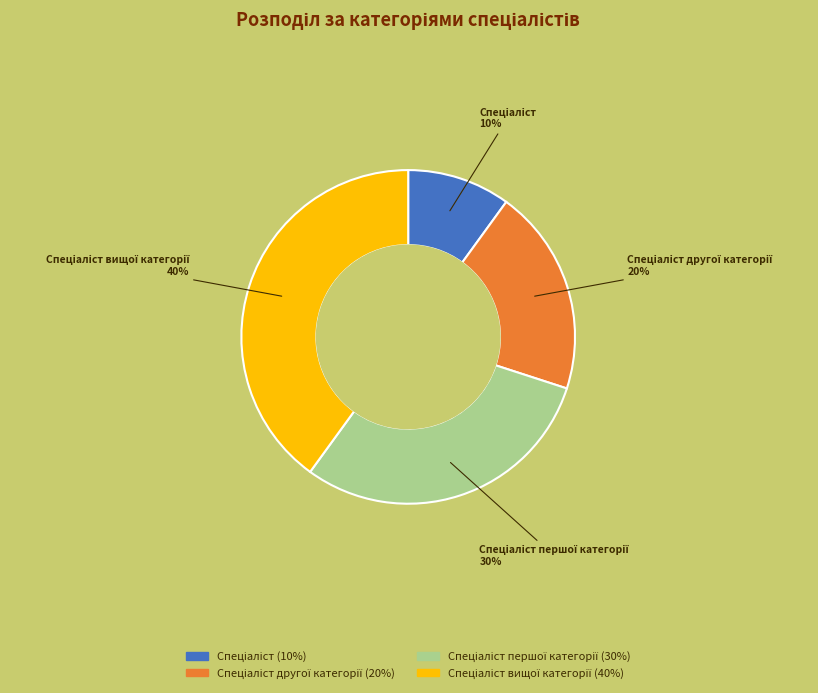

To the nearest percent, what is the difference between the largest and smallest slice percentages?

30%